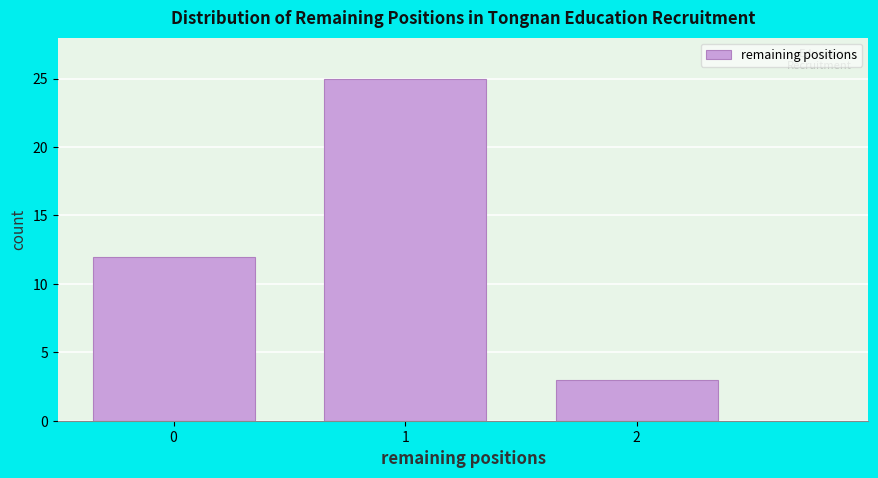

Reading left to right, transcribe all the data shown in this chart.

0=12	1=25	2=3